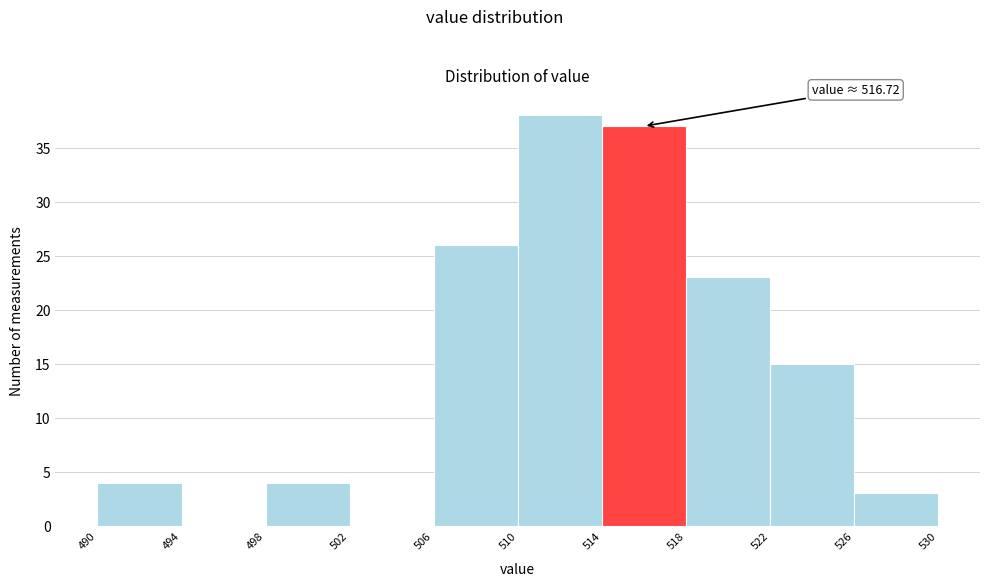

Over which range of the x-axis is the bar tallest?

510 to 514